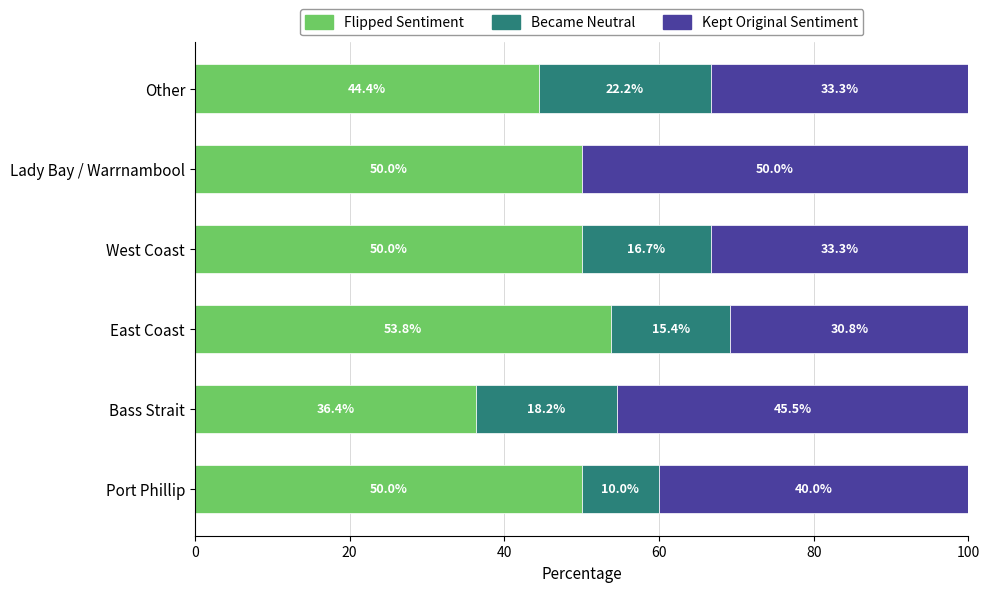

The value of Flipped Sentiment at Lady Bay / Warrnambool is 28.7. True or false?

False